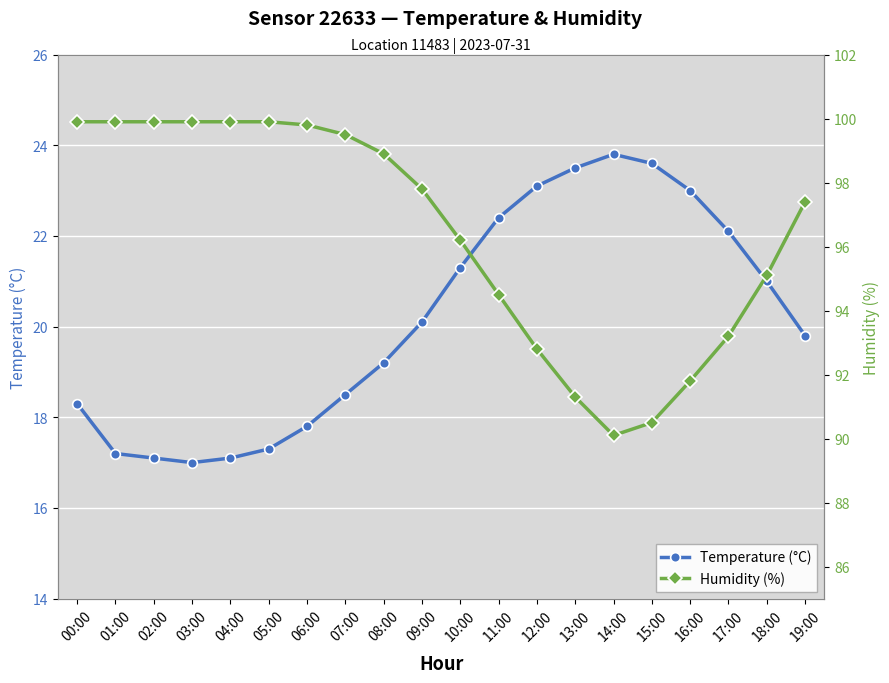

The Temperature (°C) series shows 17.8 at 06:00. True or false?

True